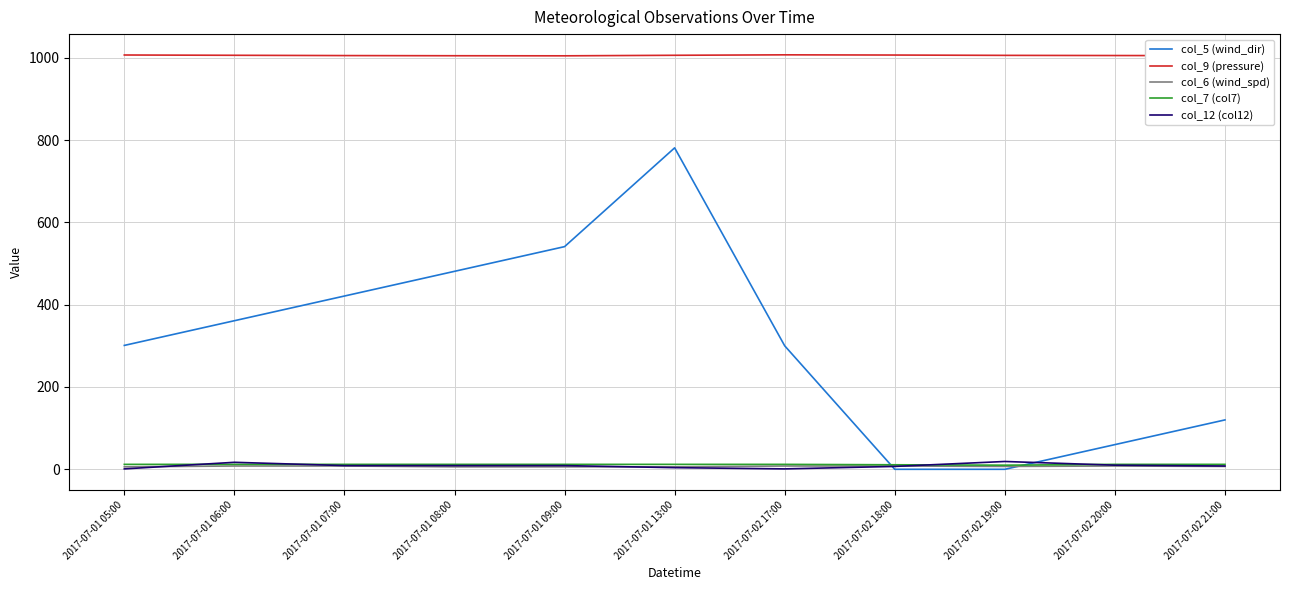

At which category is the sum across all series the highest?

2017-07-01 13:00